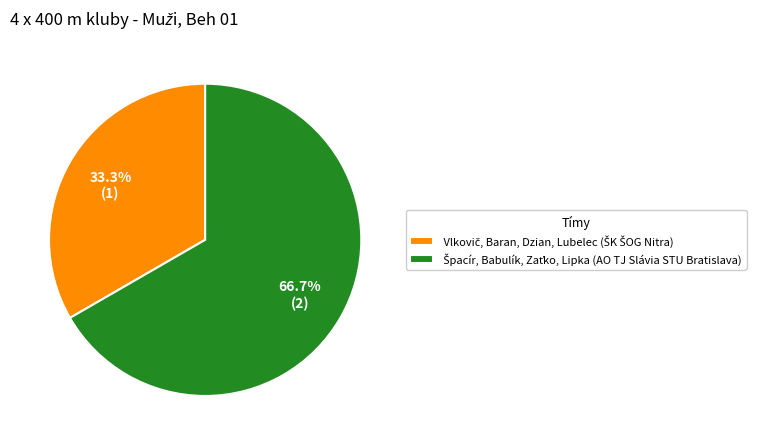

Does any single category account for the majority?

Yes